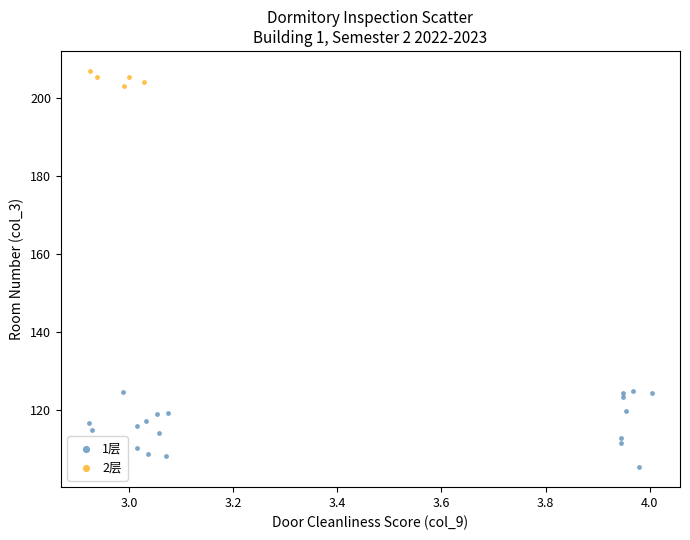

Which series has the largest Y range (max minus min)?

1层